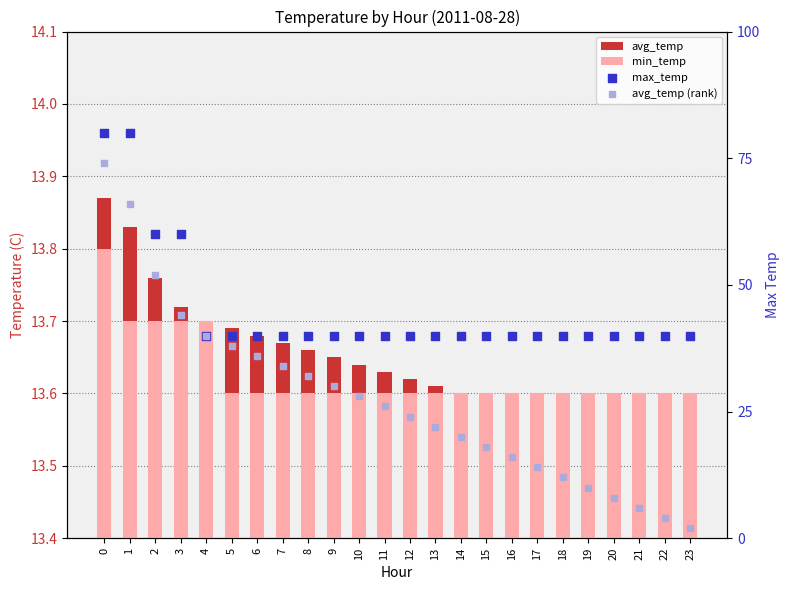

Which series has the widest spread of Y values?

avg_temp (rank)